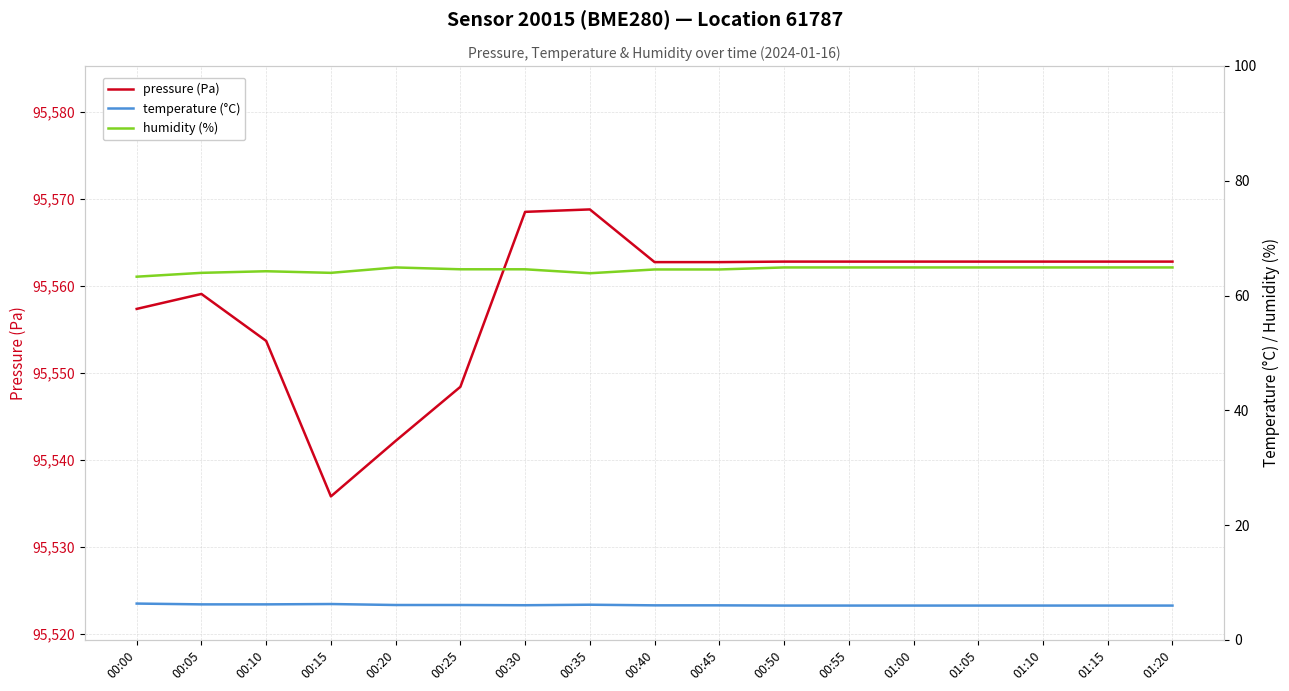

Between 01:05 and 00:55, which is larger?

01:05